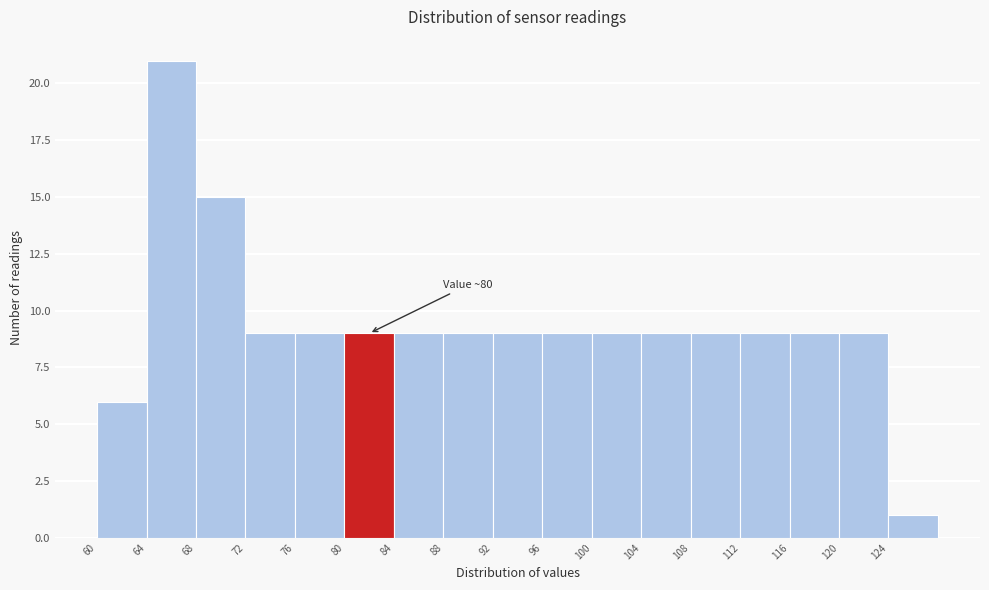

Which range on the x-axis has the tallest bar?

64 to 68